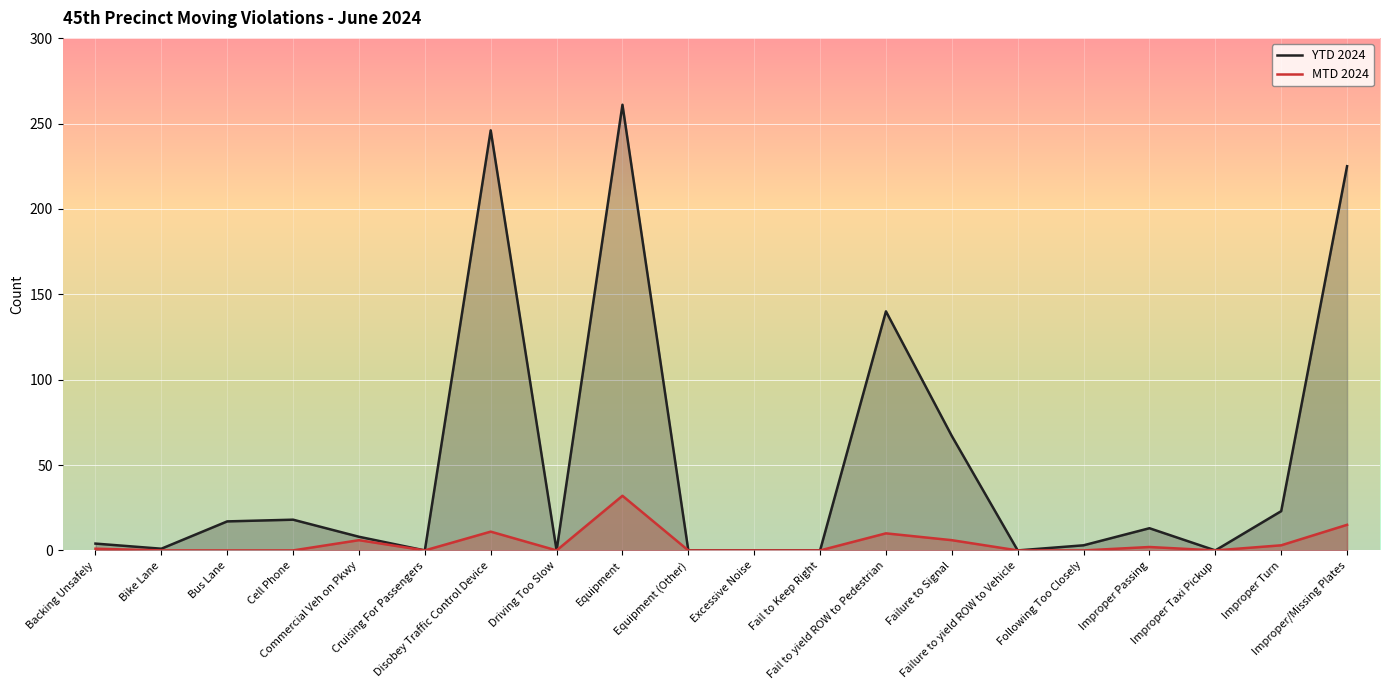

True or false: MTD 2024 has a value of 0 at Failure to yield ROW to Vehicle.

True